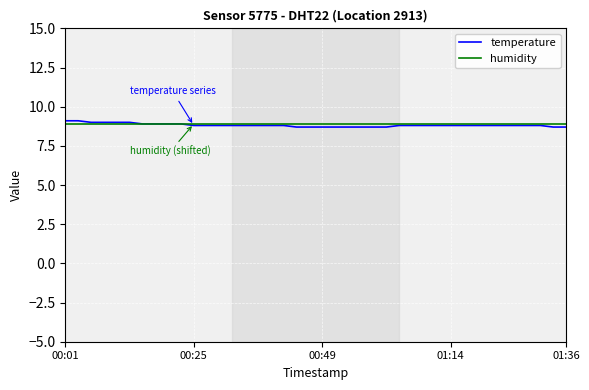

Which series has the widest spread of values?

temperature